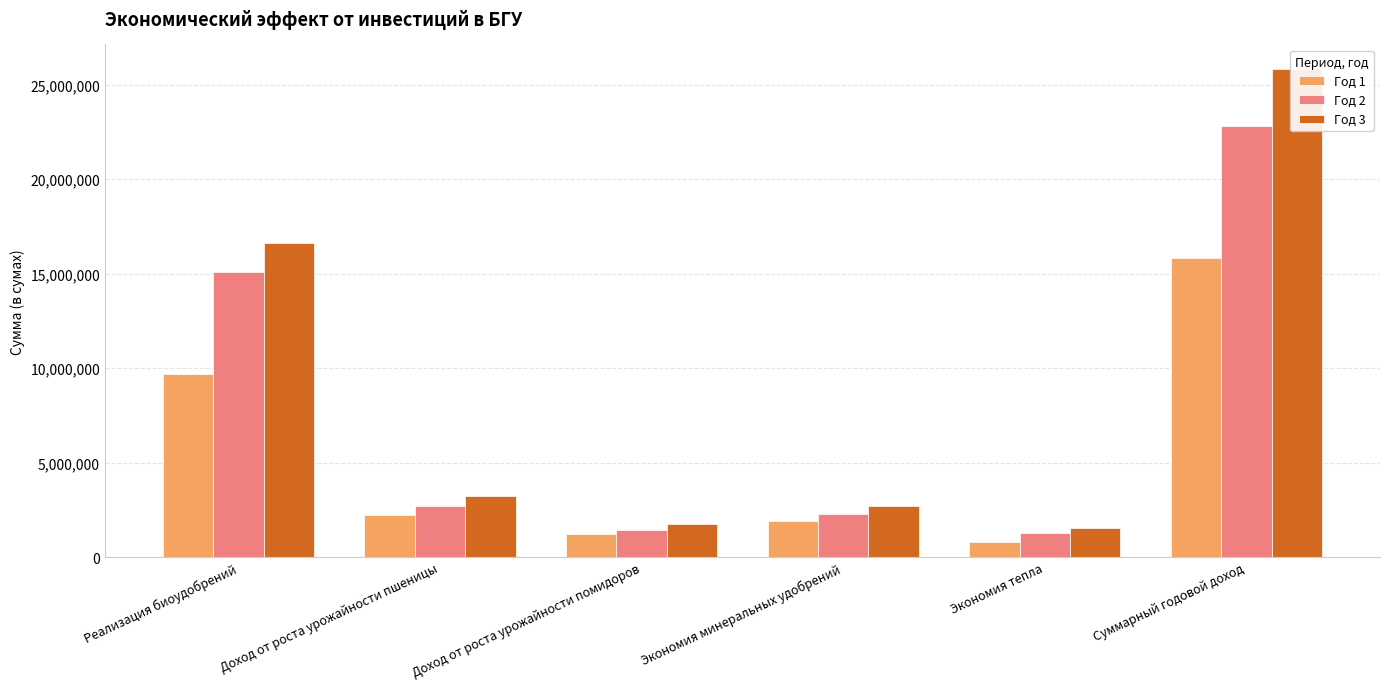

At which category is the sum across all series the highest?

Суммарный годовой доход